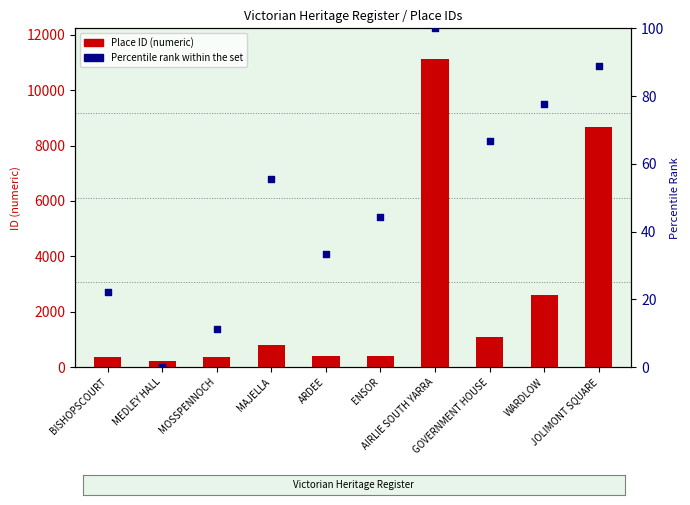

What are all the series names shown in the legend?

Place ID (numeric), Percentile rank within the set